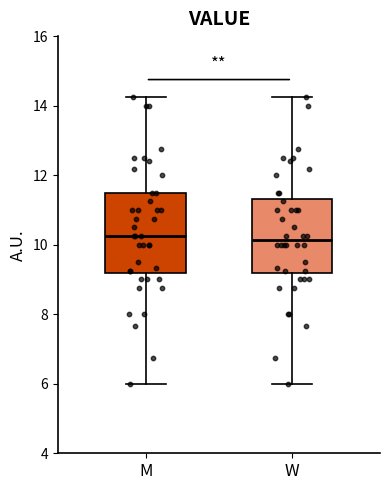

Reading left to right, transcribe this box plot: for each box, give where its median line is, the range the box spans, and where its two whiskers end, as read against the y-axis. The values are not printed on the chart, so give them approximately, as read against the axis.

M: median 10.2, box 9.2 to 11.6, whiskers 6.0 to 14.2
W: median 10.2, box 9.2 to 11.4, whiskers 6.0 to 14.2